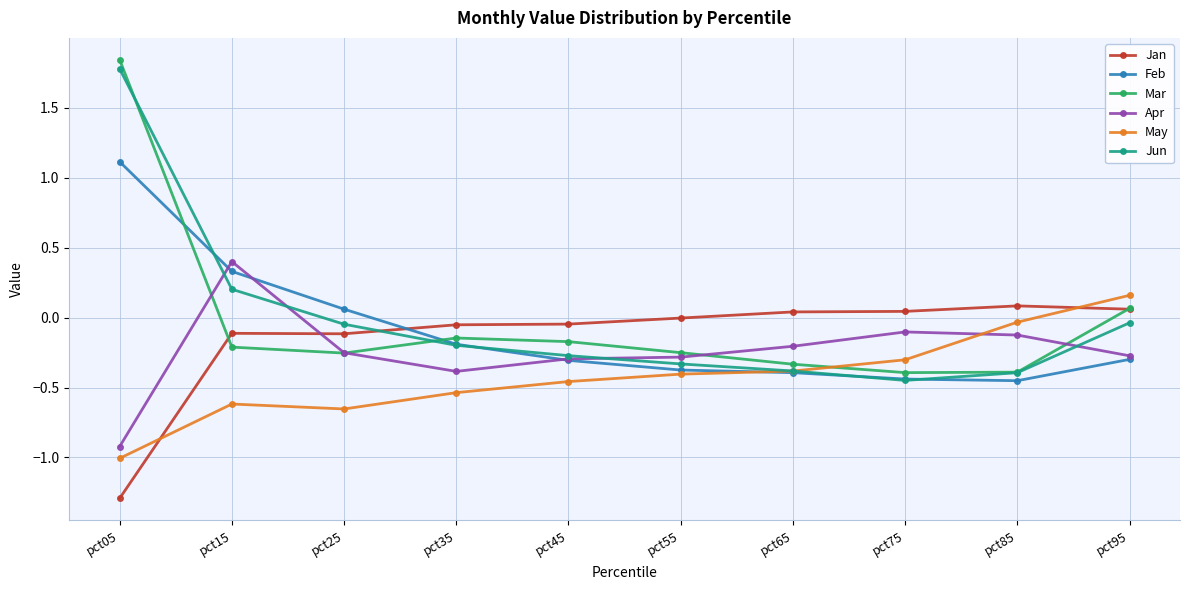

What is the total value across all series at pct05?

1.5